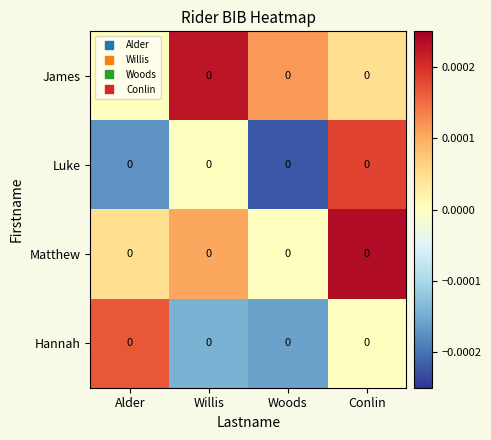

Is the value of Hannah at Conlin greater than the value of Luke at Alder?

Yes